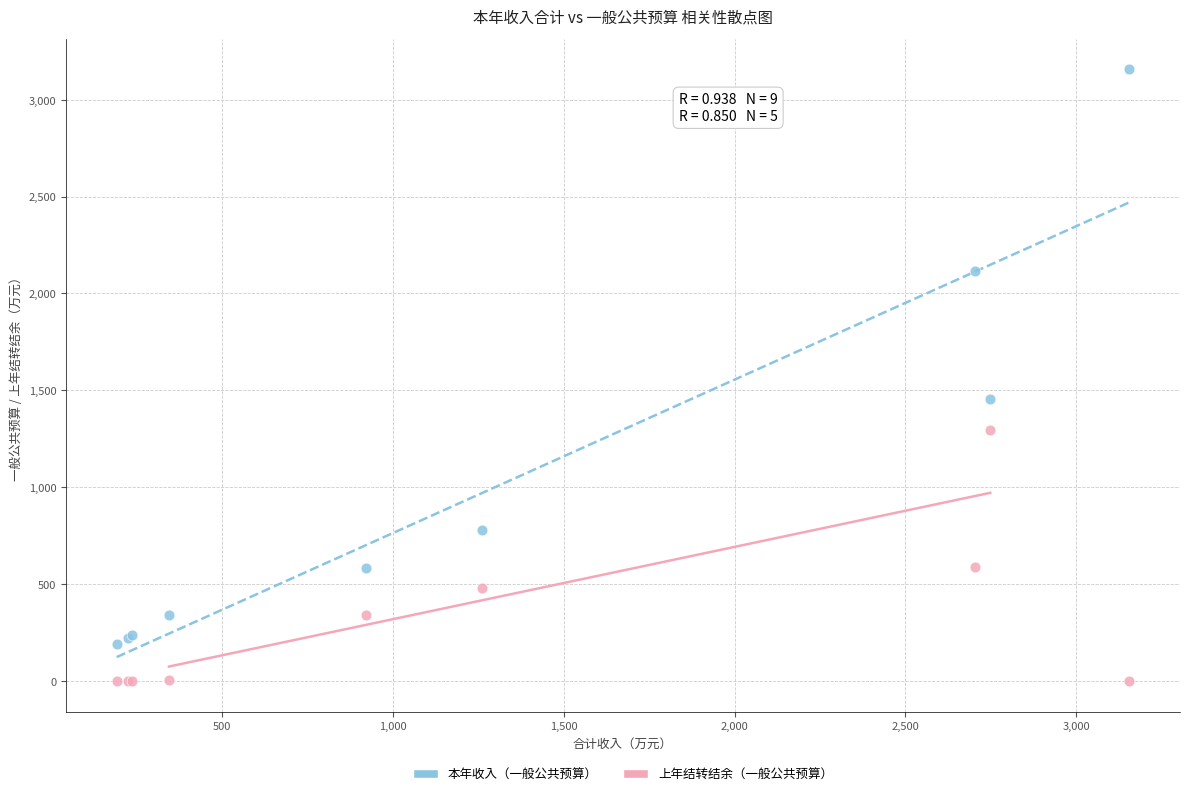

Which series has the largest Y range (max minus min)?

本年收入（一般公共预算）